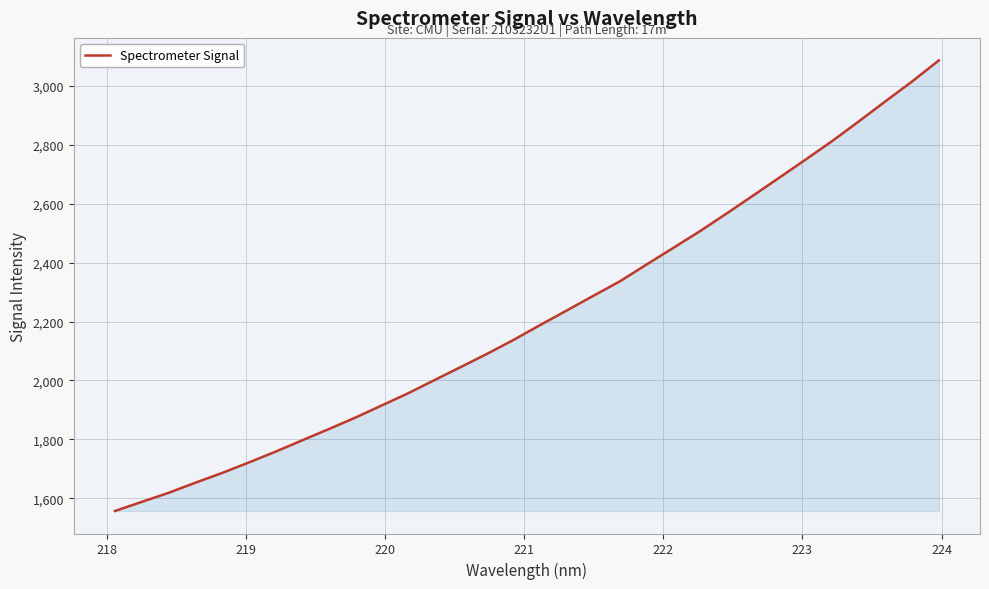

What is the maximum value shown in the chart?

3087.3